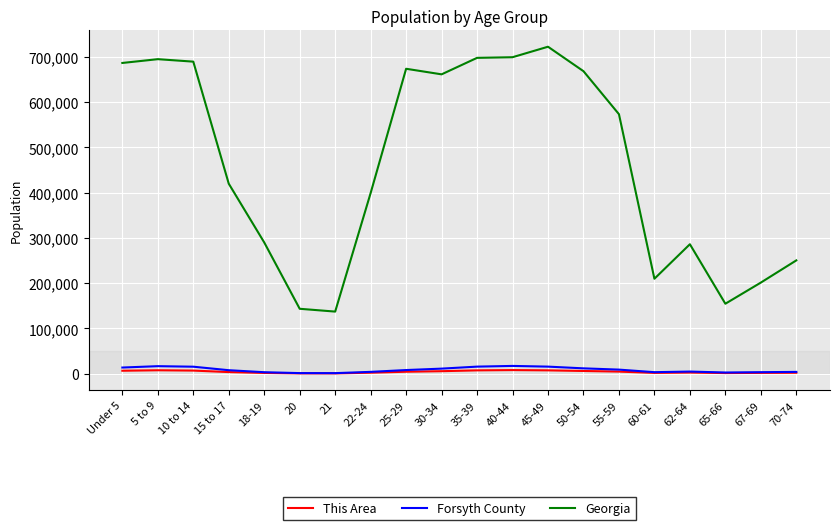

True or false: Georgia has more than 2 points higher than both neighbors.

True